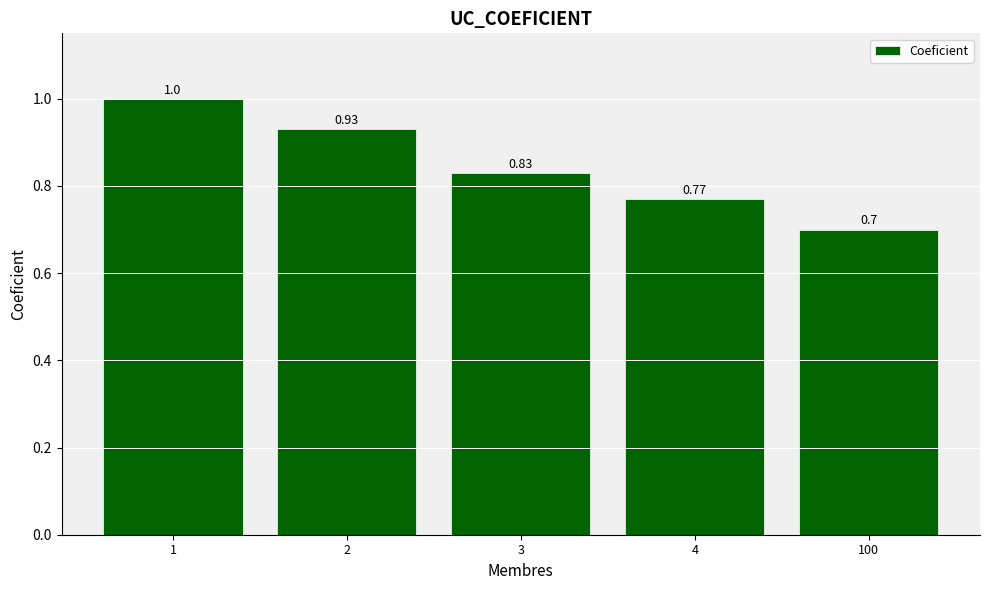

Count the values in the range 0 to 1.

5